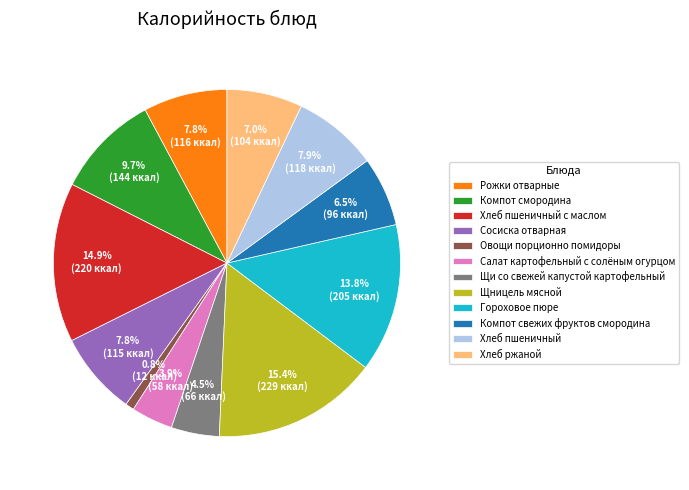

What percentage is the Рожки отварные slice, to the nearest percent?

8%